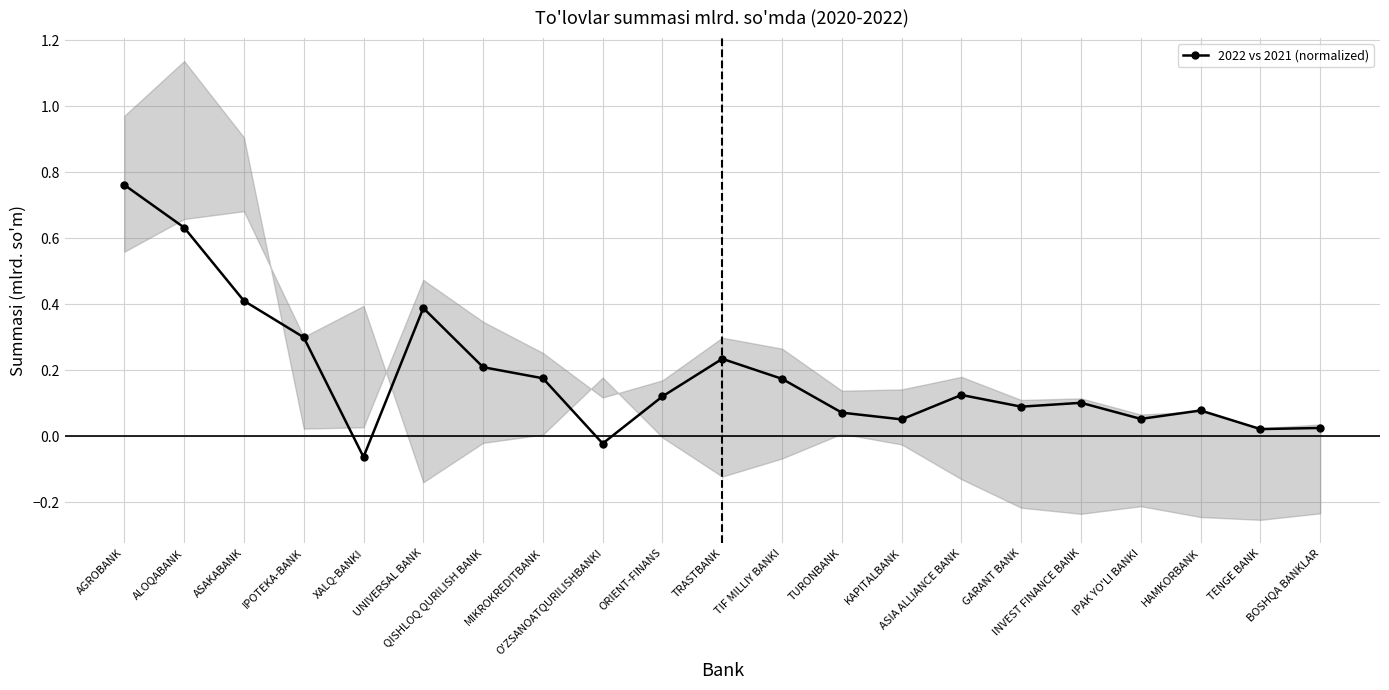

What is the greatest value displayed?

0.8